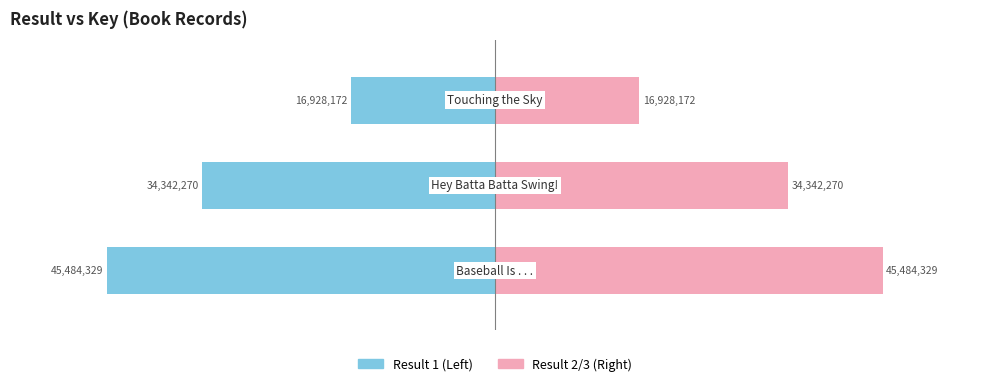

How many categories are shown in the chart?

3